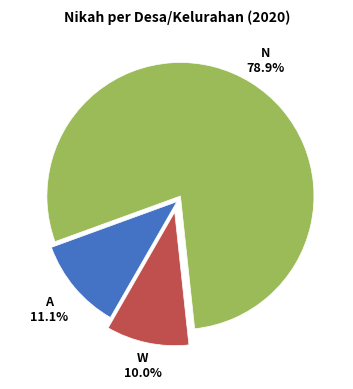

Is there a majority slice in this chart?

Yes